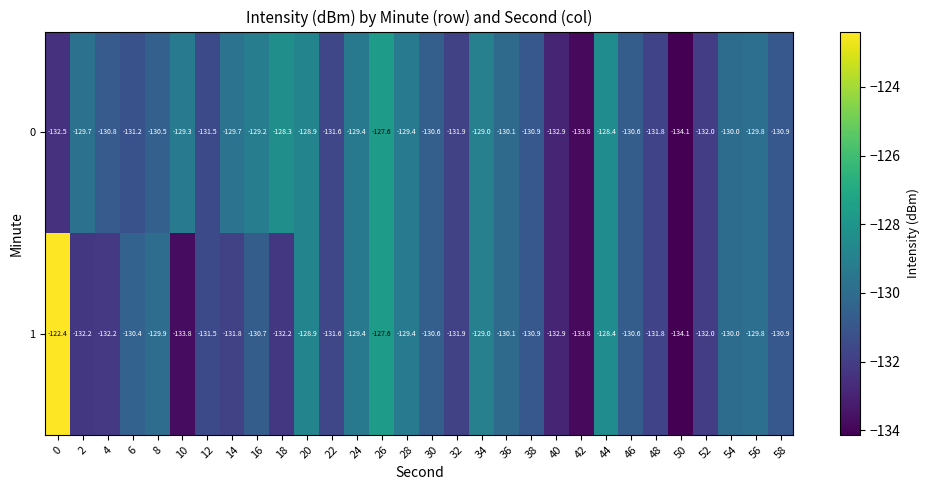

What is the difference between the maximum and minimum values in the 1 series?

11.7